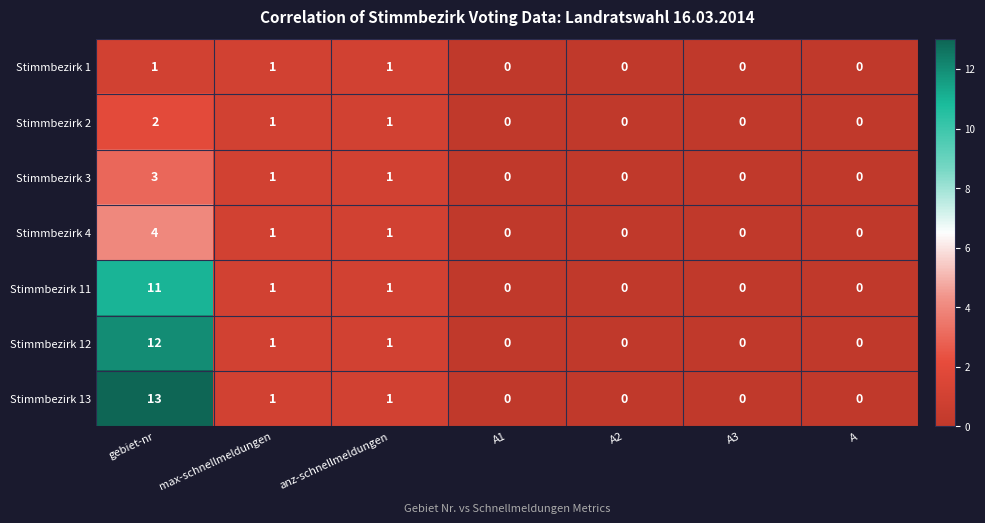

The value of Stimmbezirk 12 at A3 is -4. True or false?

False